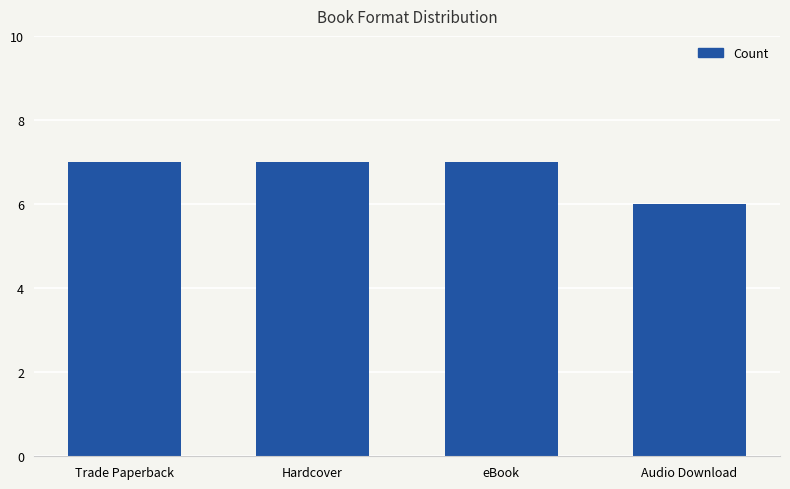

At which category does the chart reach its minimum across all series?

Audio Download